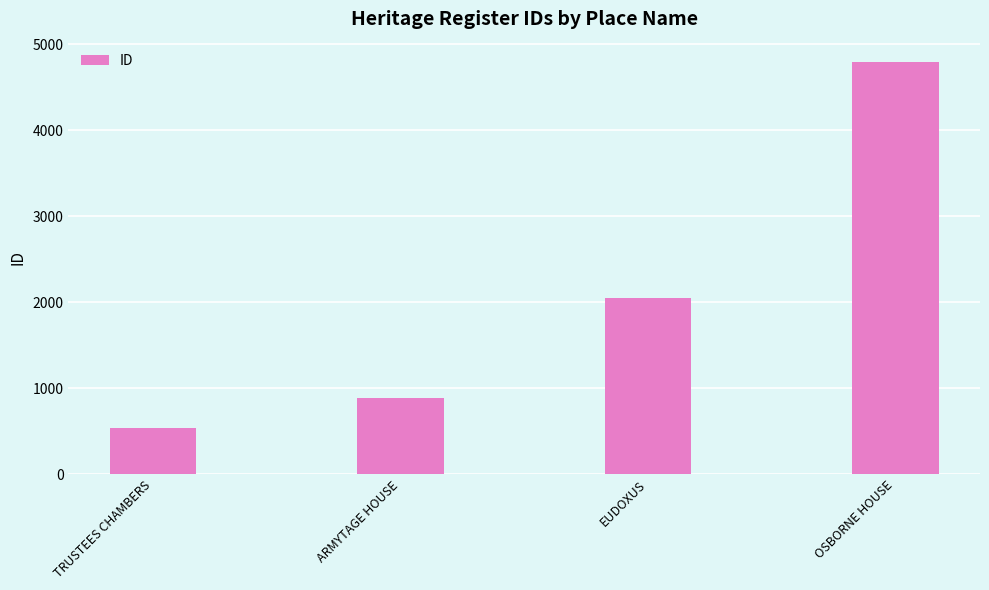

Approximately how many times larger is the value at TRUSTEES CHAMBERS compared to OSBORNE HOUSE?

0.1